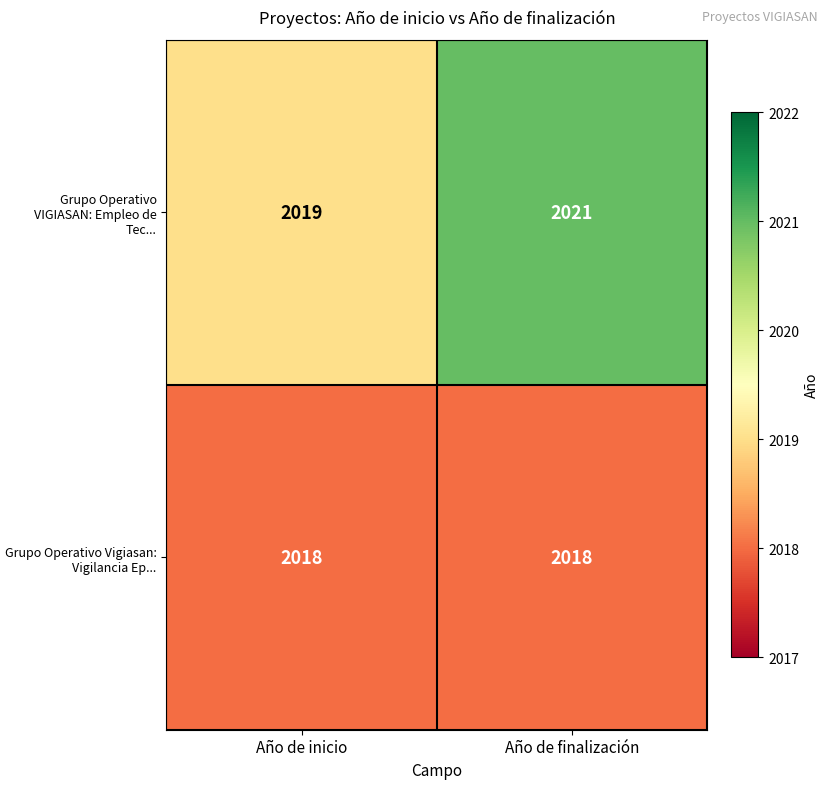

Reading left to right, what are all the values shown in this chart?

Grupo Operativo VIGIASAN: Empleo de Tec...: 2019	2021
Grupo Operativo Vigiasan: Vigilancia Ep...: 2018	2018